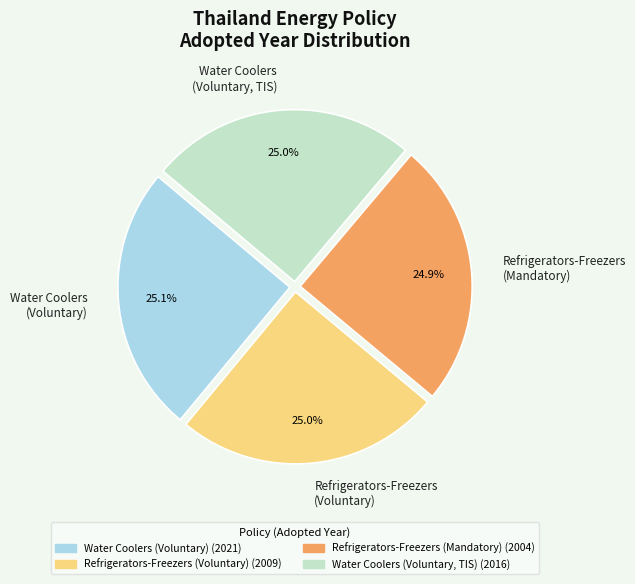

Is there any slice that represents more than half of the pie?

No